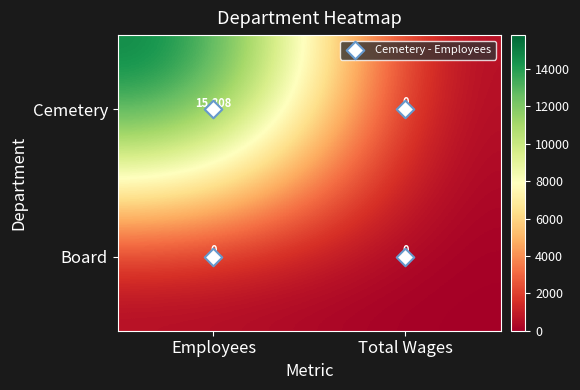

What is the sum of all Cemetery values?

15808